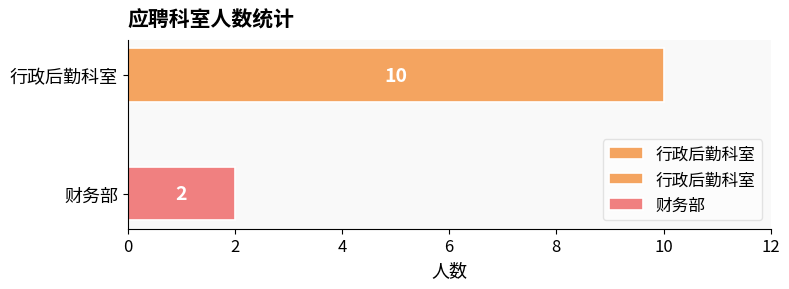

Is it true that the value at 行政后勤科室 is 17?

False